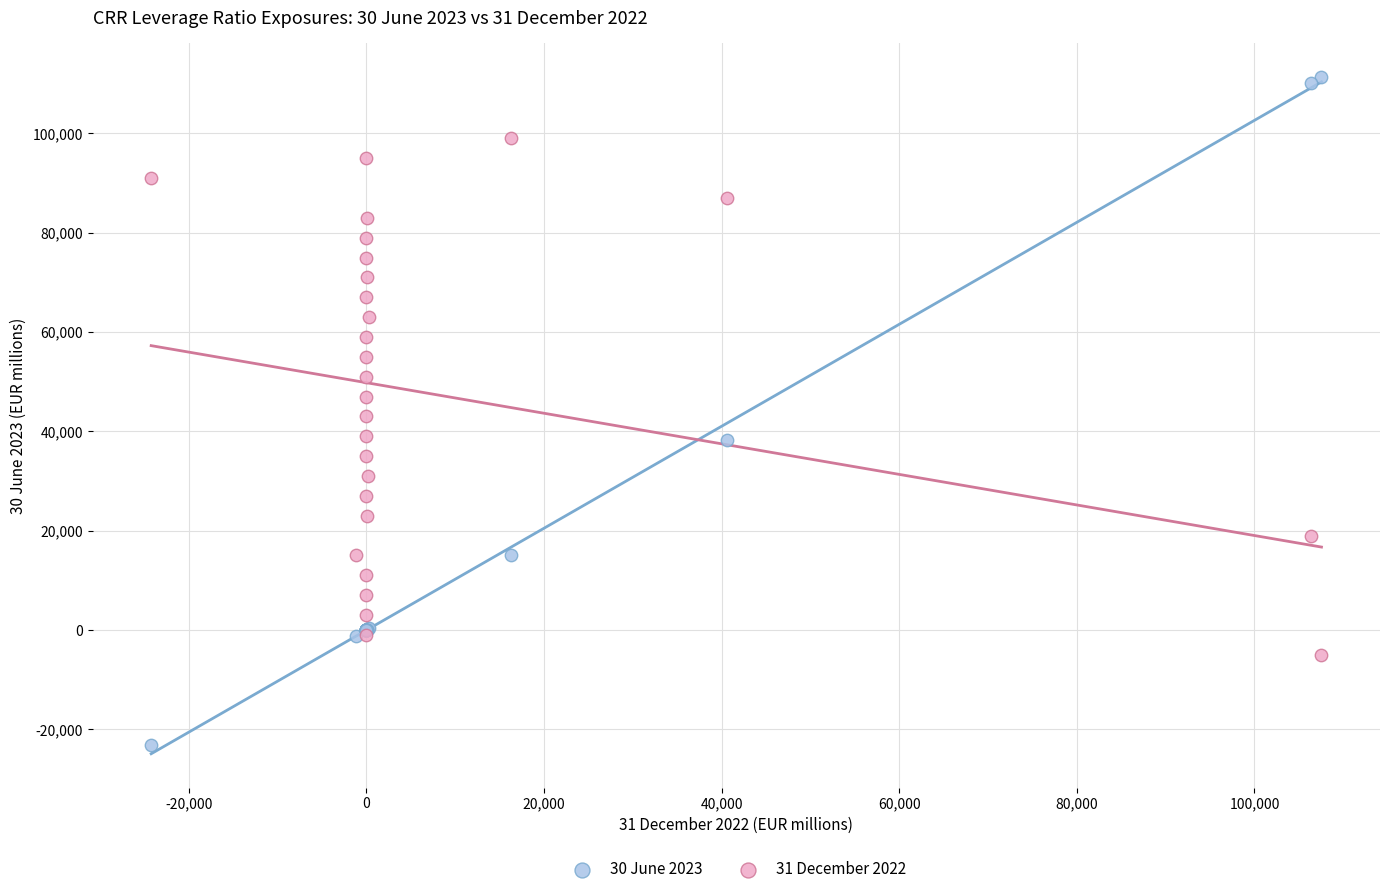

Which series contains the highest Y value?

30 June 2023